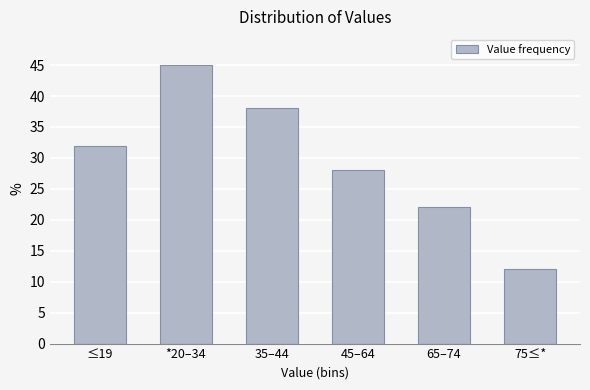

Reading left to right, transcribe all the data shown in this chart.

32	45	38	28	22	12